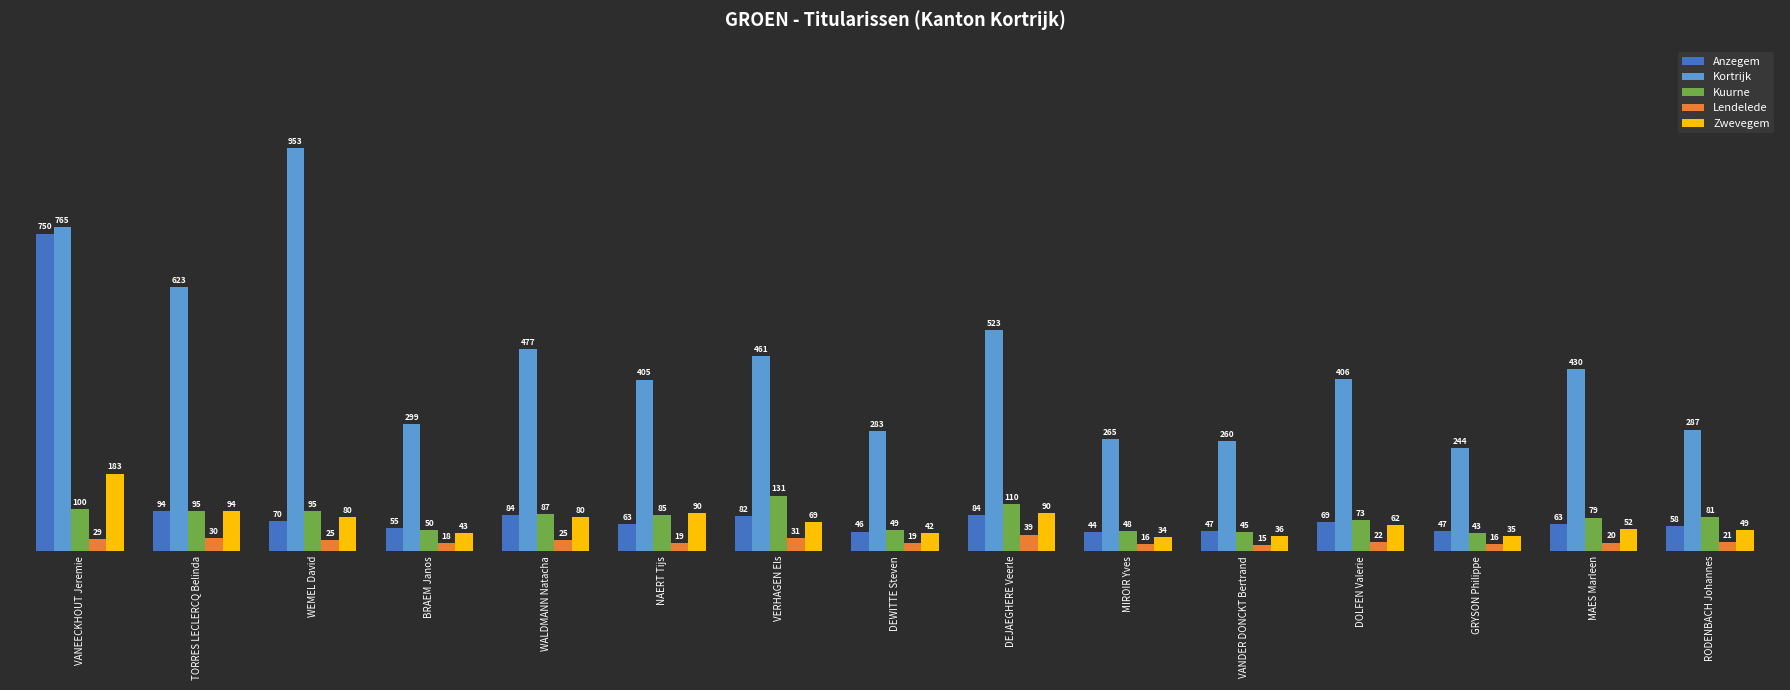

Reading left to right, transcribe all the data shown in this chart.

Anzegem: 750	94	70	55	84	63	82	46	84	44	47	69	47	63	58
Kortrijk: 765	623	953	299	477	405	461	283	523	265	260	406	244	430	287
Kuurne: 100	95	95	50	87	85	131	49	110	48	45	73	43	79	81
Lendelede: 29	30	25	18	25	19	31	19	39	16	15	22	16	20	21
Zwevegem: 183	94	80	43	80	90	69	42	90	34	36	62	35	52	49